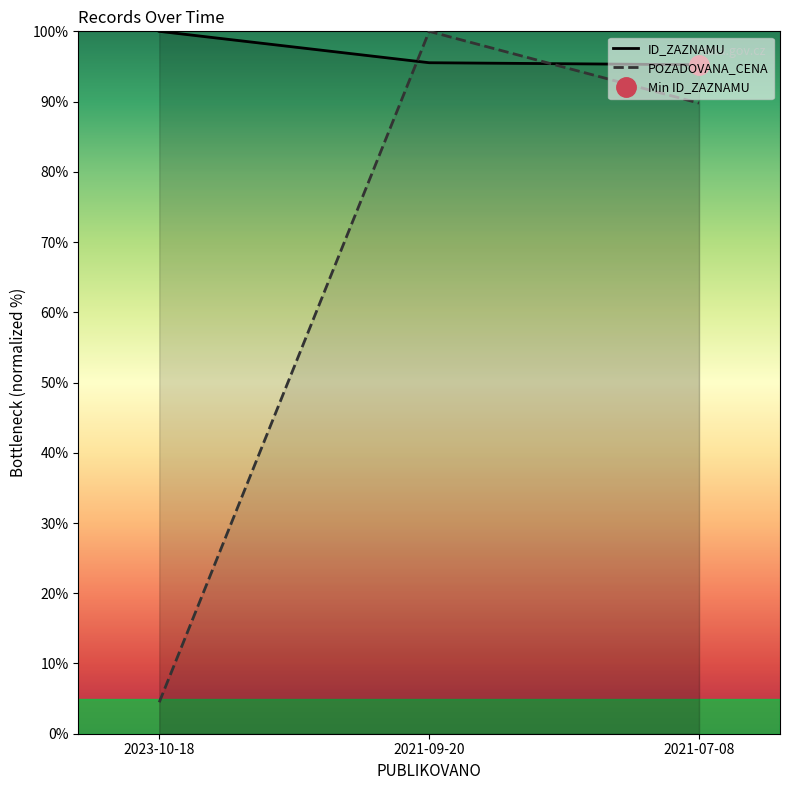

What is the difference between the maximum and second lowest values in the ID_ZAZNAMU series?

4.5